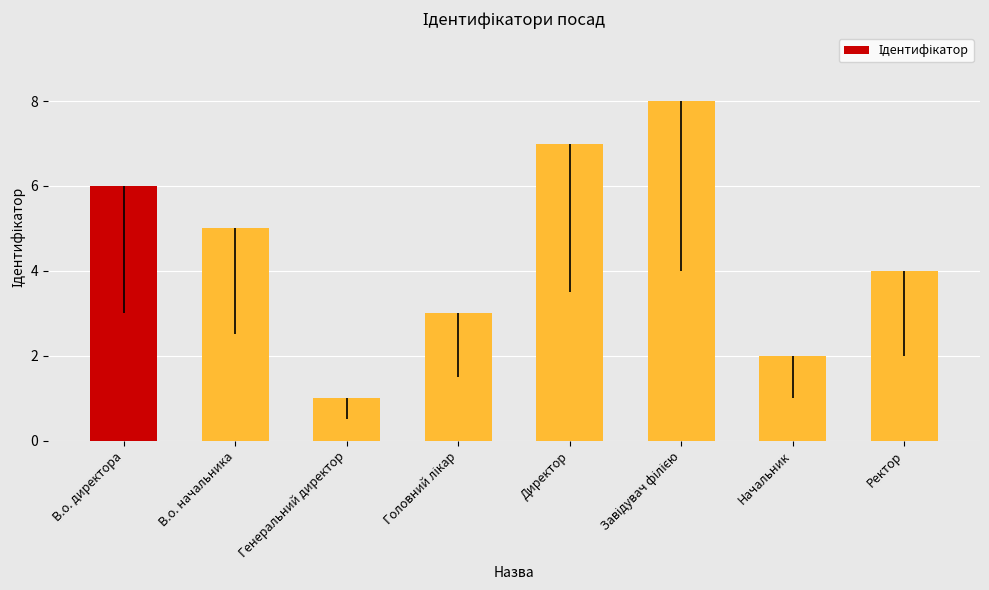

What is the label of the 2nd bar from the right?

Начальник